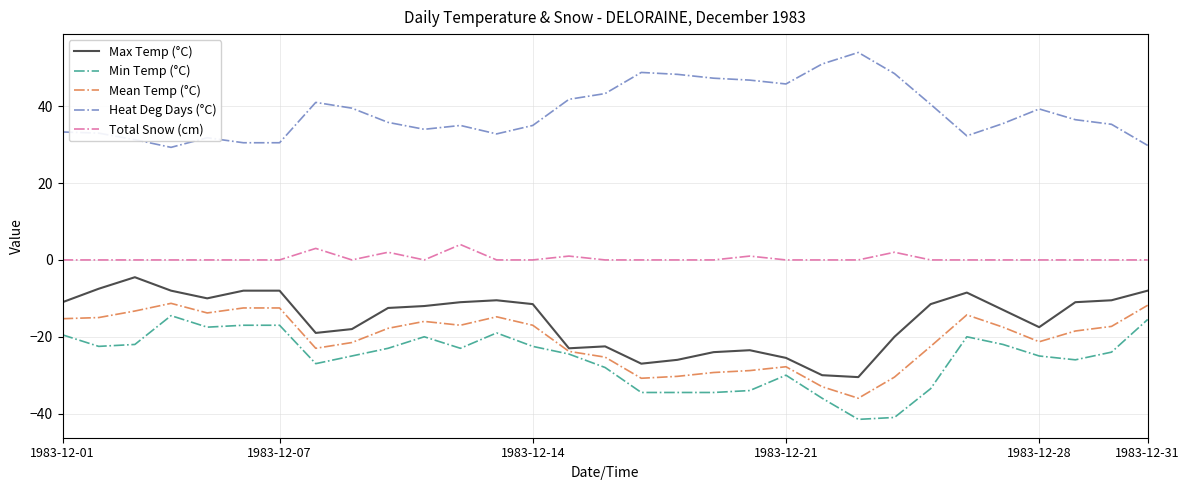

True or false: Heat Deg Days (°C) and Mean Temp (°C) intersect in this chart.

False